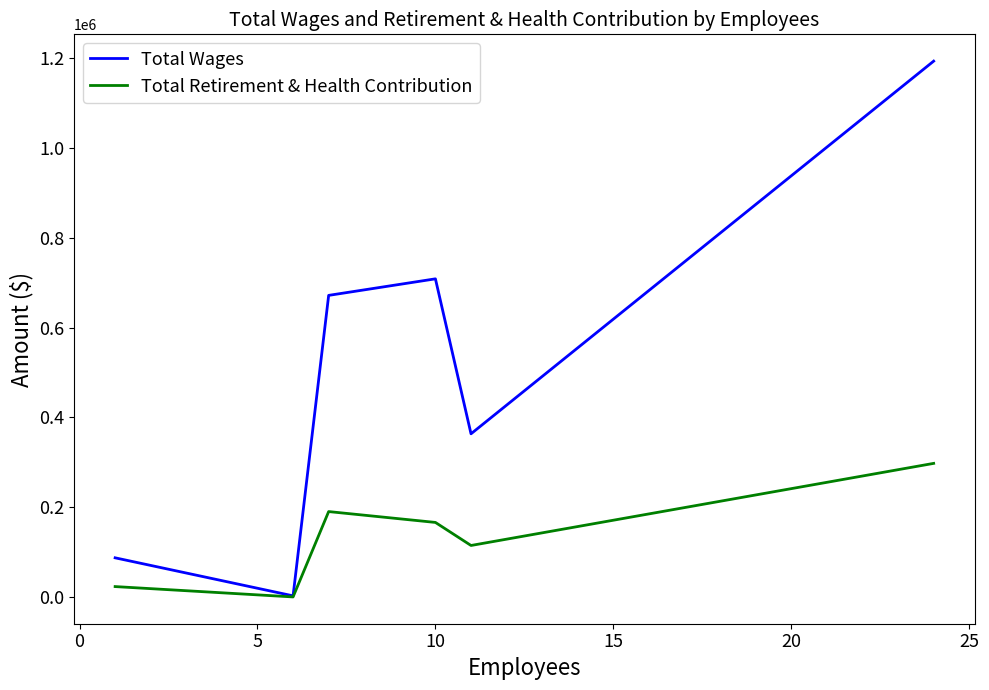

Rank the series by their average value, from lowest to highest.

Total Retirement & Health Contribution, Total Wages